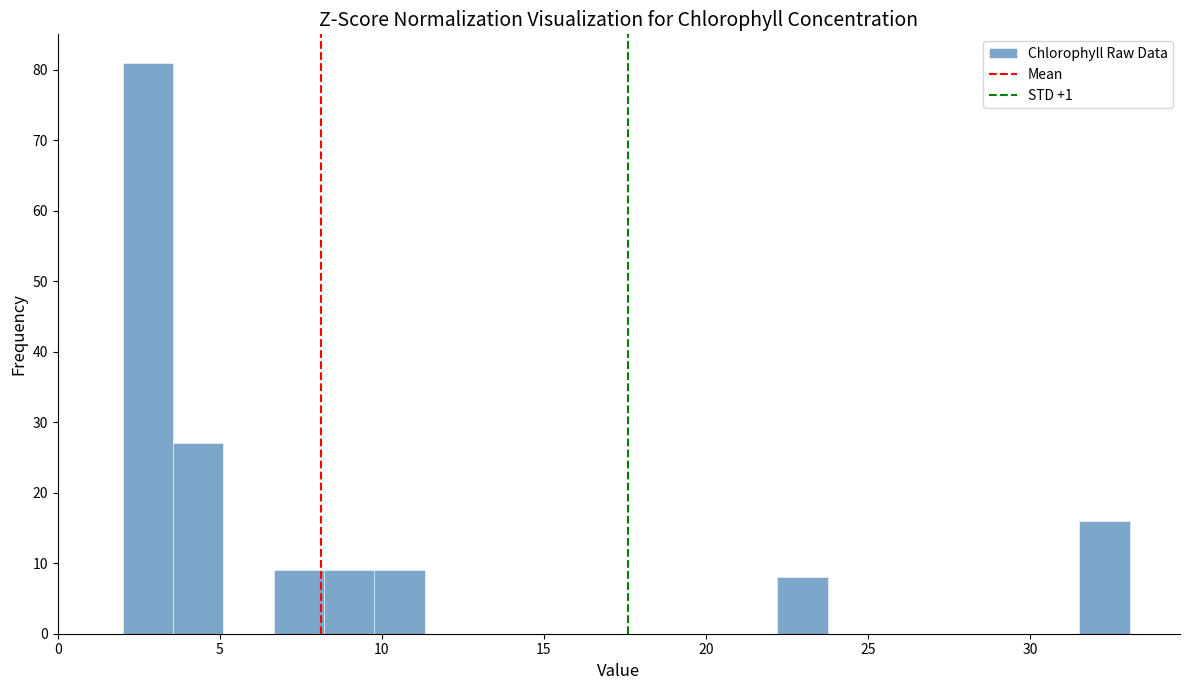

Read against the x-axis, roughly where is the centre of the tallest bar?

3.0